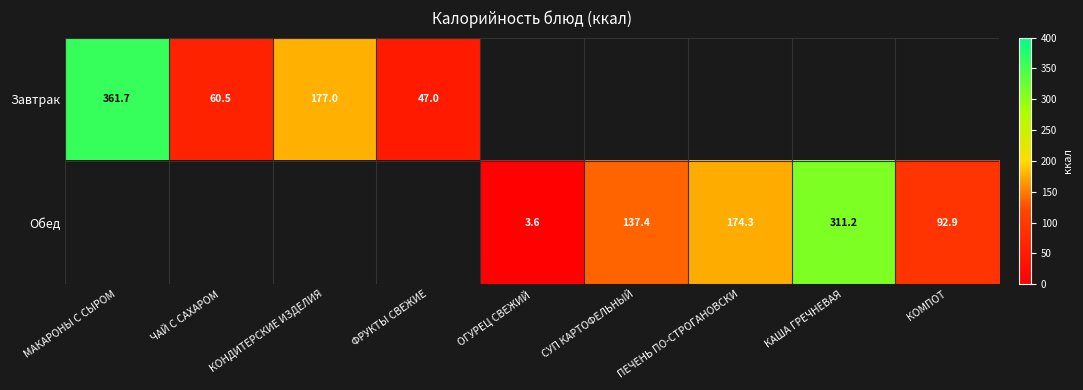

Count the number of data series in this chart.

2